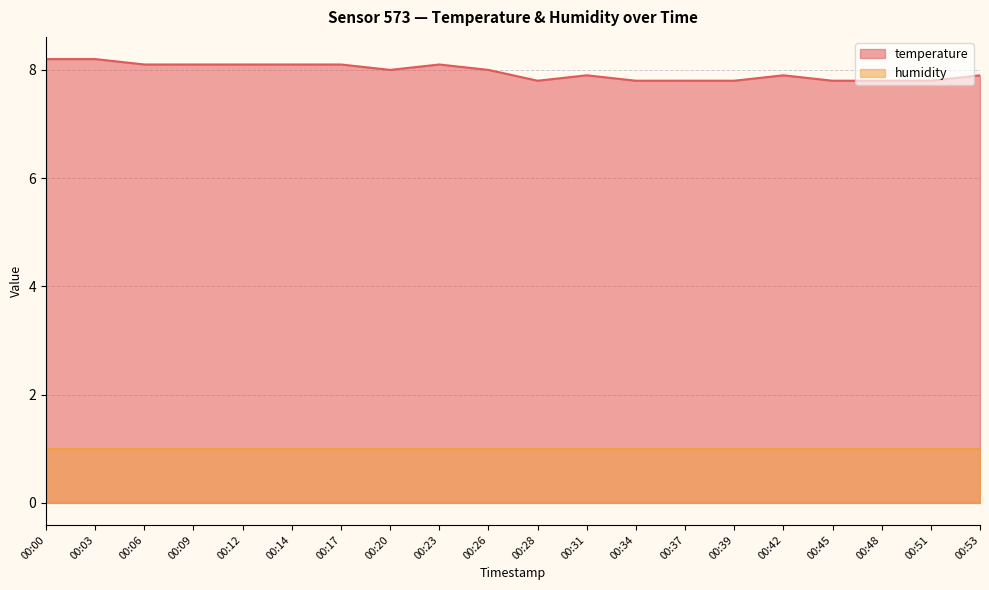

True or false: the data shows 8.1 at 00:09.

True